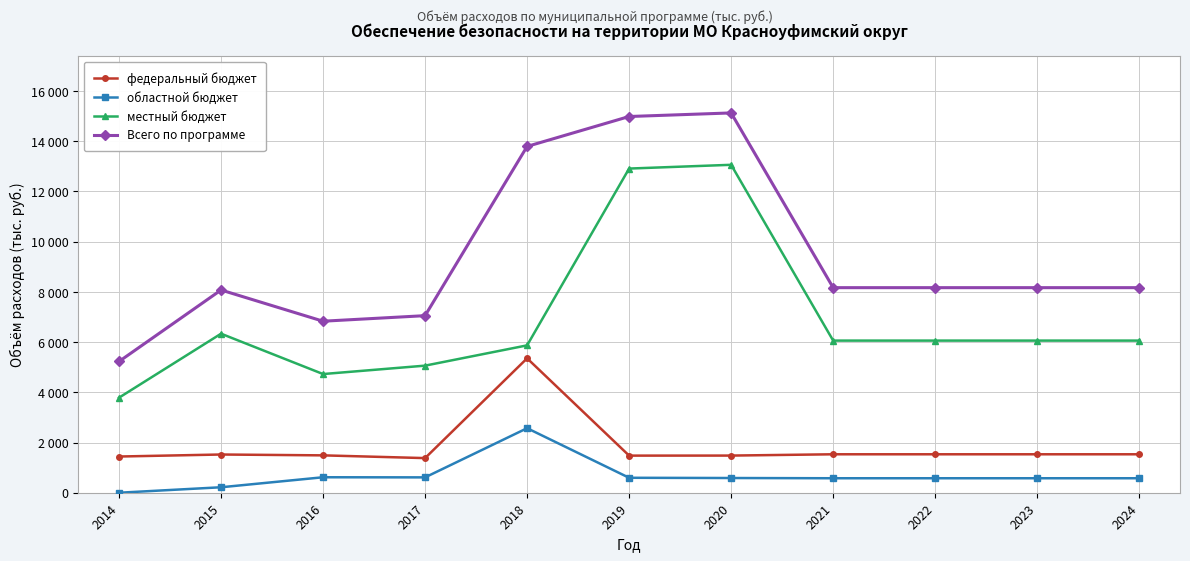

Reading left to right, extract all data points from this chart.

федеральный бюджет: 1441.7	1522.0	1488.0	1378.9	5352.0	1477.5	1479.3	1530.9	1530.9	1530.9	1530.9
областной бюджет: 0.0	217.8	616.1	611.4	2569.4	595.3	586.0	576.7	576.7	576.7	576.7
местный бюджет: 3785.1	6332.5	4725.8	5060.6	5868.1	12907.8	13057.8	6057.8	6057.8	6057.8	6057.8
Всего по программе: 5226.8	8072.3	6829.9	7050.9	13789.5	14980.6	15123.1	8165.4	8165.4	8165.4	8165.4